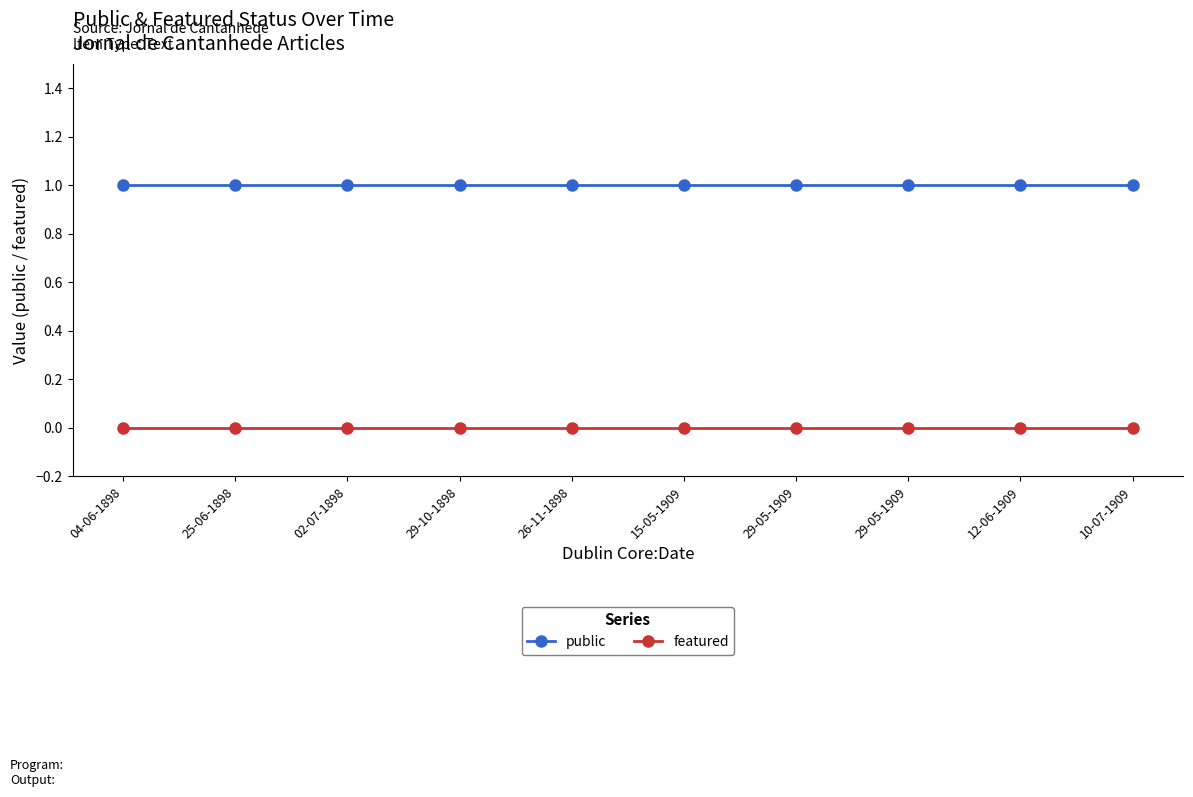

Is this an area chart (filled region under the line)?

No